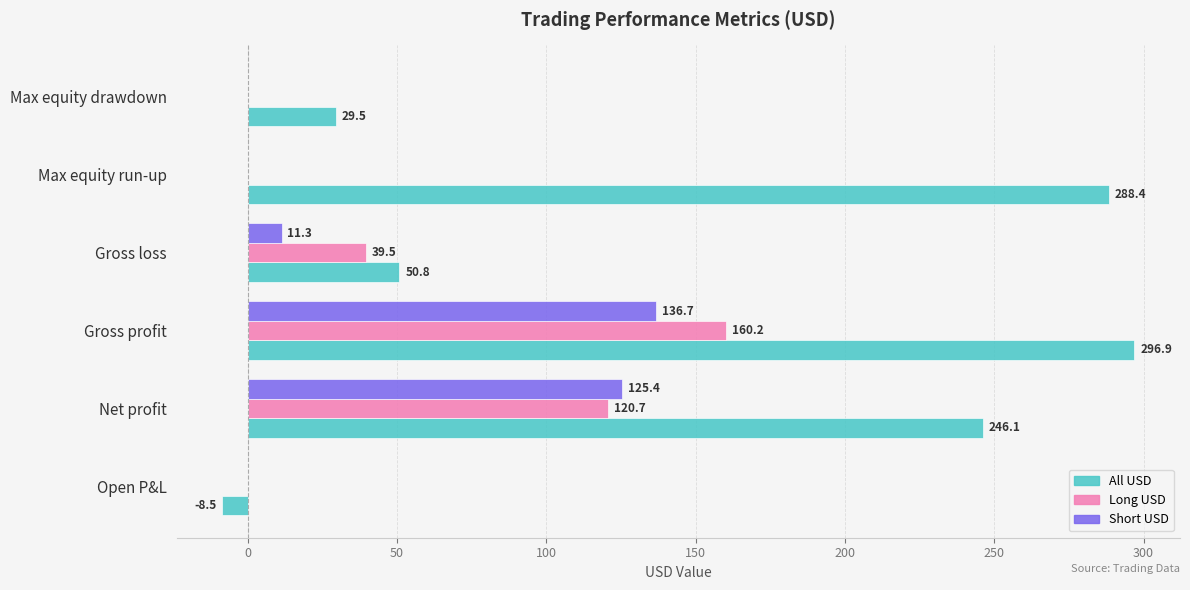

What is the sum of the Short USD values at Gross profit and Max equity run-up?

136.7